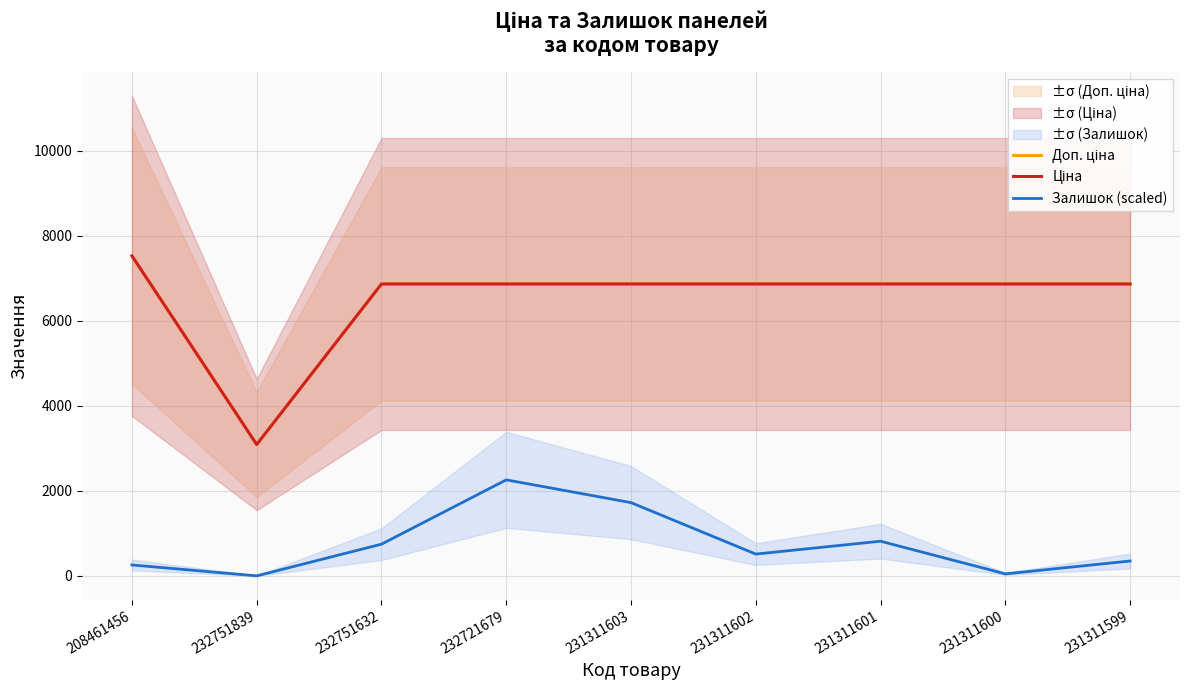

Where does the Доп. ціна series first go above 6869?

208461456